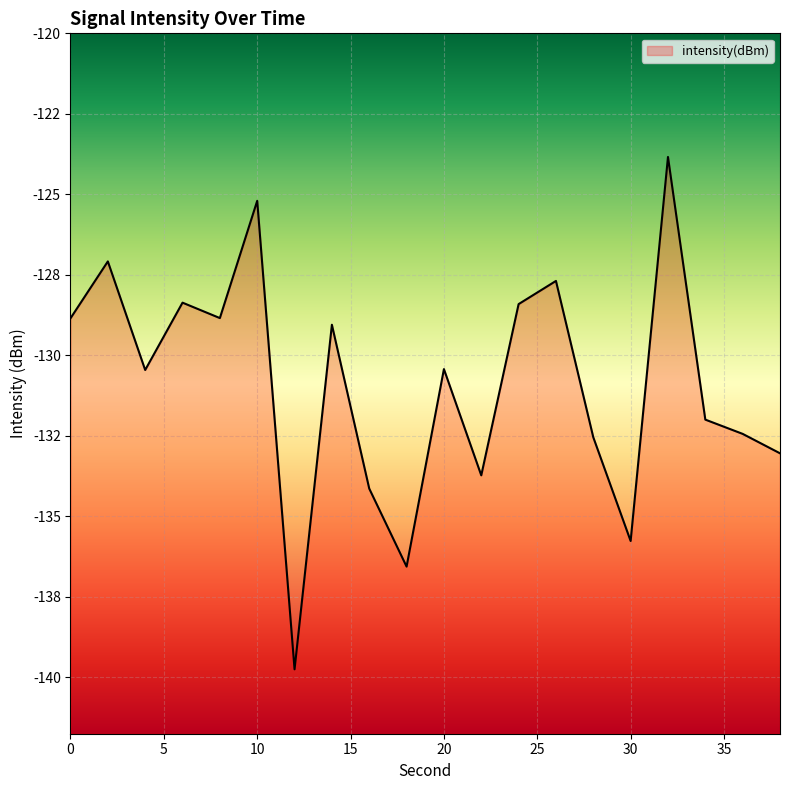

True or false: the data shows -43.3 at 12.

False